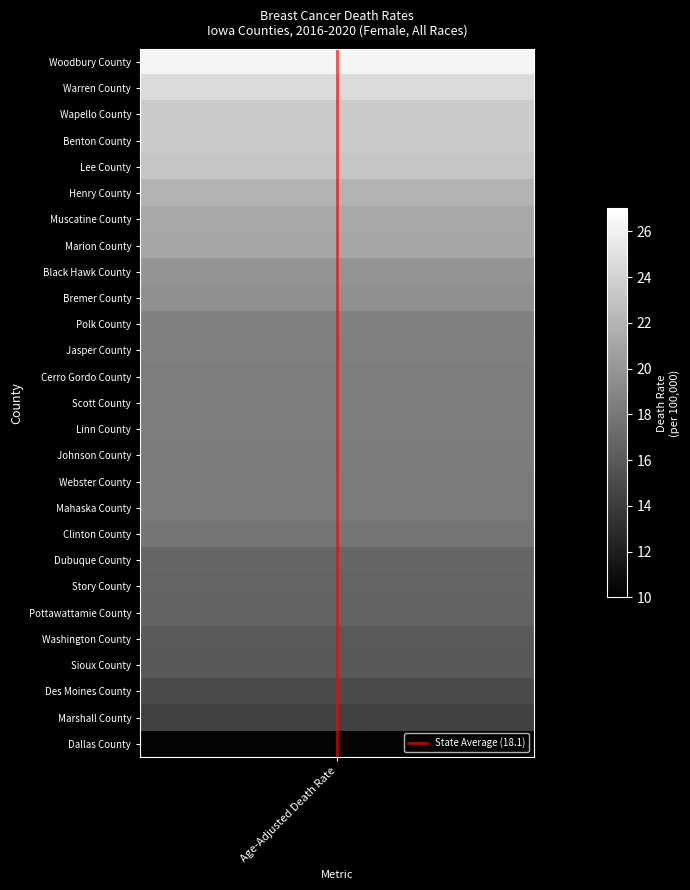

Rank the categories by value from highest to lowest.

Age-Adjusted Death Rate, Age-Adjusted Death Rate